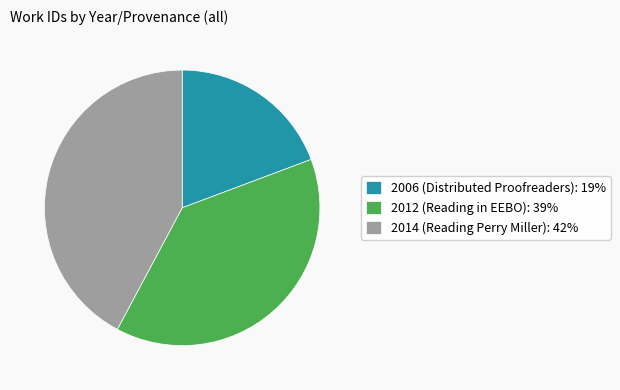

Is there a majority slice in this chart?

No